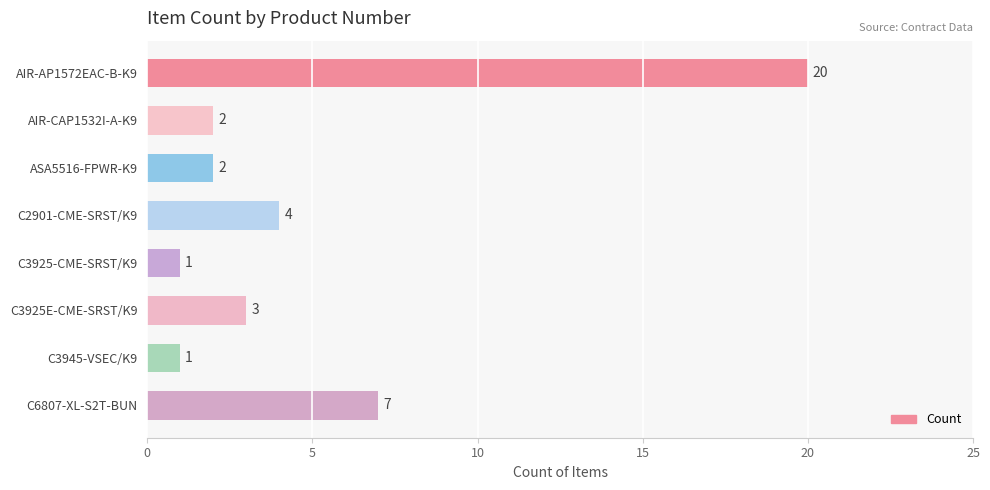

The chart shows a value of 1 at C3945-VSEC/K9. True or false?

True